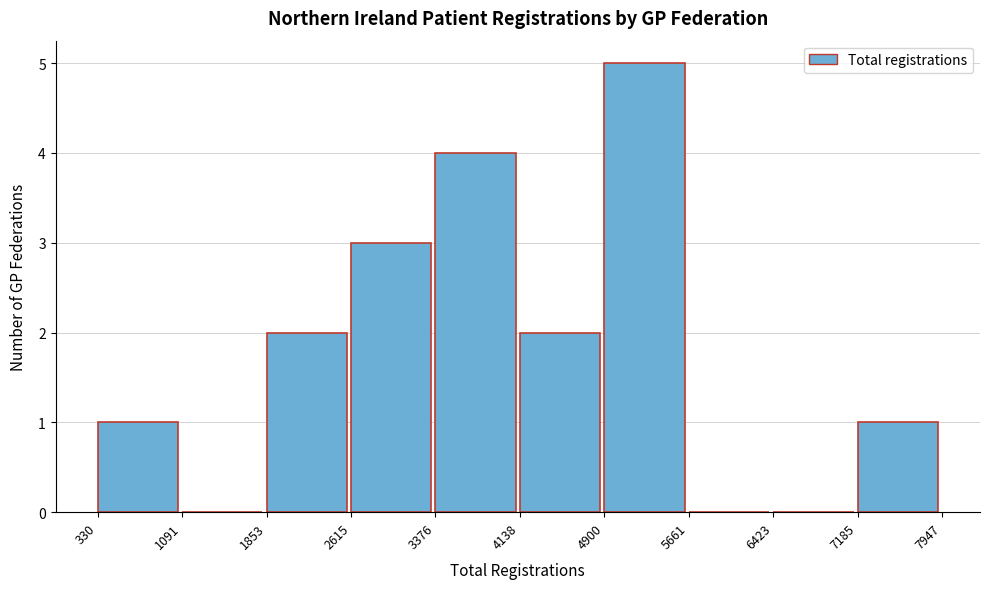

Reading left to right, list every bar in this chart as the range it spans on the x-axis followed by its height. The values are not printed on the chart, so give them approximately, as read against the axis.

330 to 1091: 1
1091 to 1853: 0
1853 to 2615: 2
2615 to 3376: 3
3376 to 4138: 4
4138 to 4900: 2
4900 to 5661: 5
5661 to 6423: 0
6423 to 7185: 0
7185 to 7947: 1